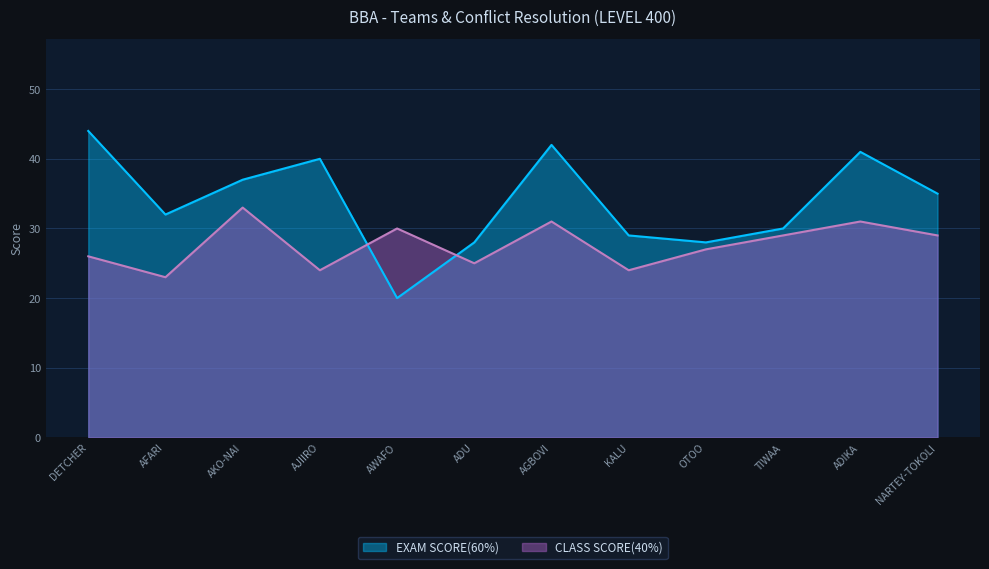

How many intersections are there between CLASS SCORE(40%) and EXAM SCORE(60%)?

2